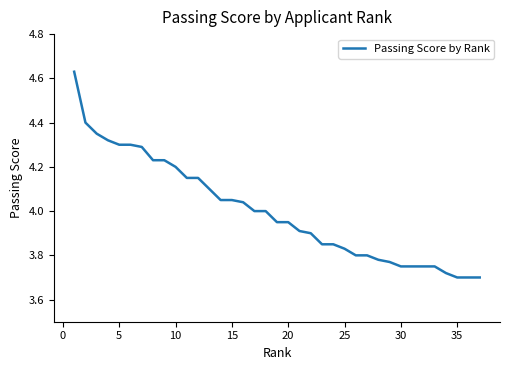

What is the difference between the maximum and minimum values?

0.9